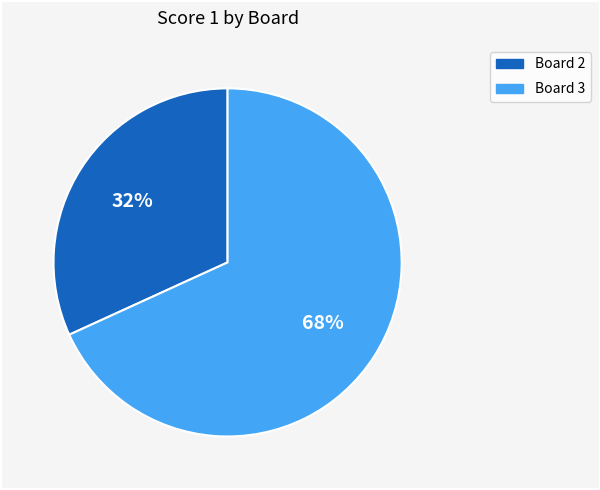

To the nearest percent, what is the average slice percentage?

50%